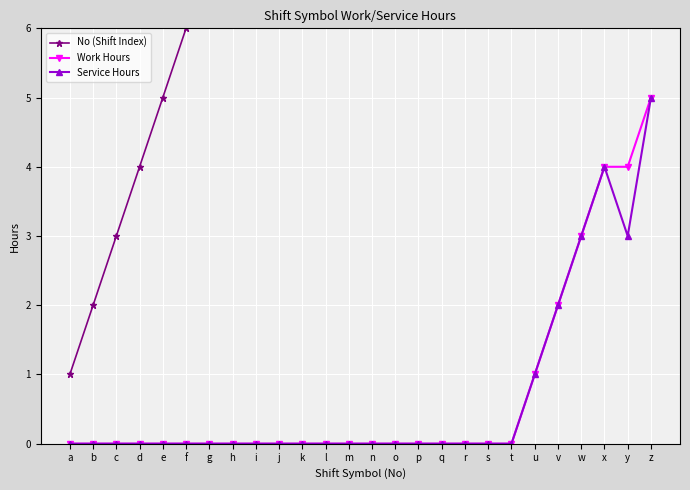

What is the difference between the second highest and second lowest values in the No (Shift Index) series?

23